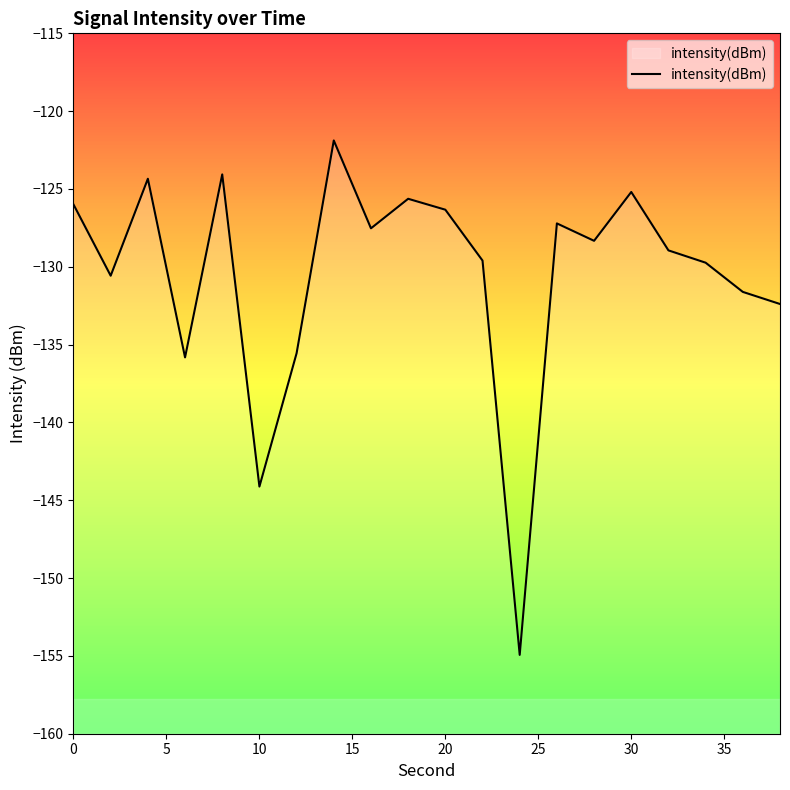

What is the minimum value shown in the chart?

-154.9